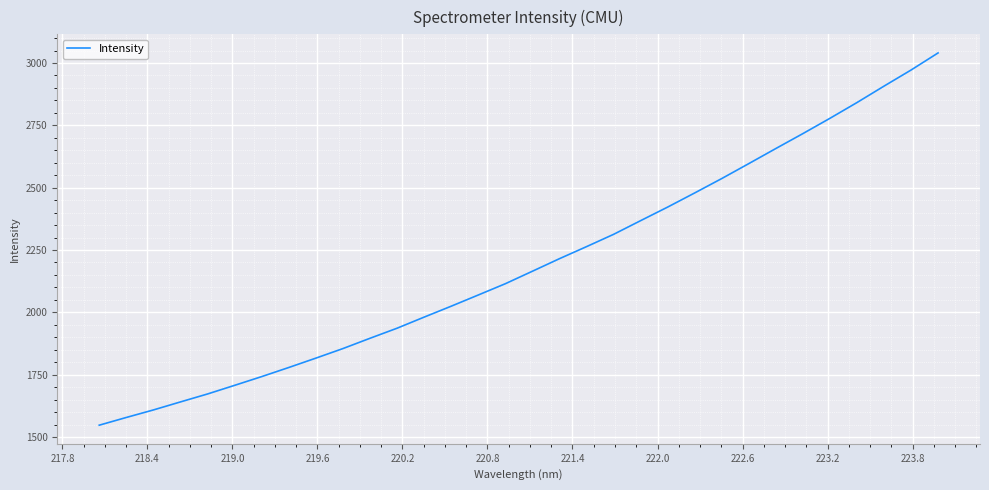

How many values are below 2165?

16